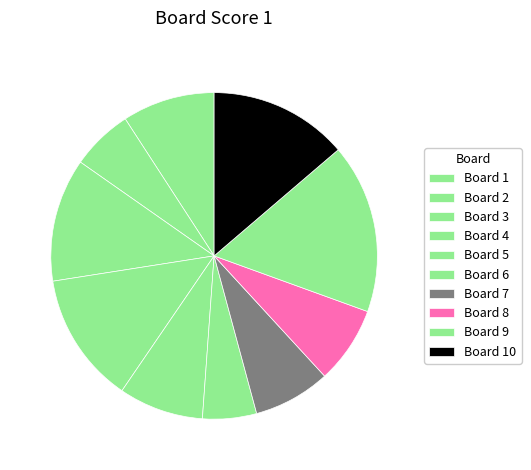

How many slices are in this pie chart?

10